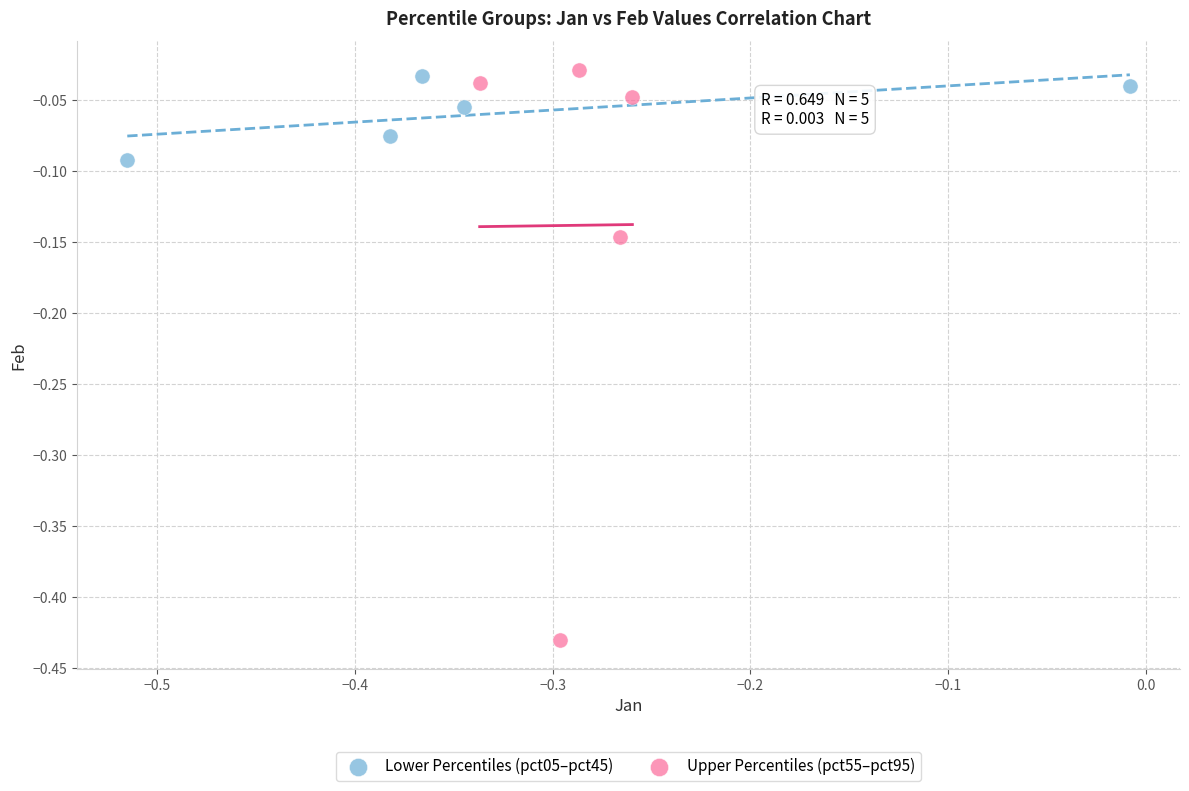

Which series contains the lowest Y value?

Upper Percentiles (pct55–pct95)